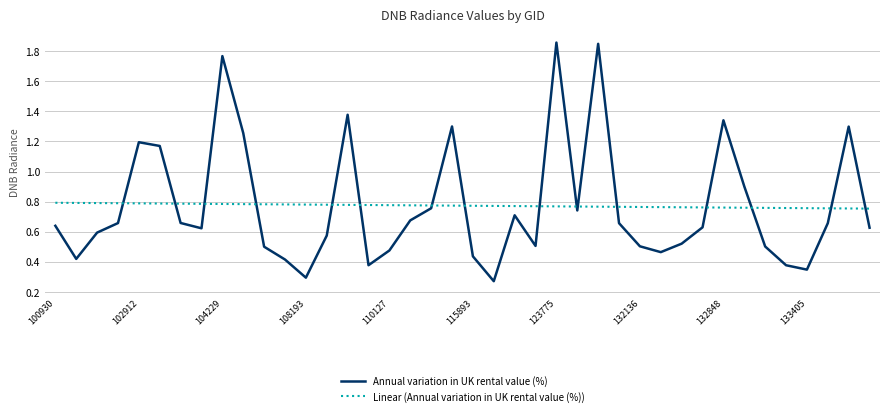

List the series in order of their peak value, lowest first.

Linear (Annual variation in UK rental value (%)), Annual variation in UK rental value (%)